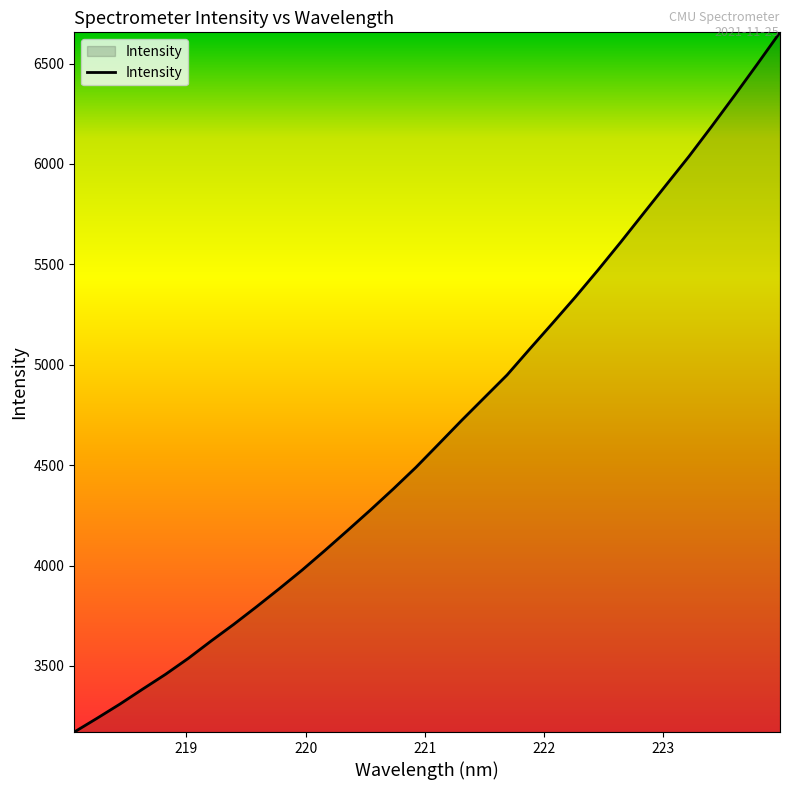

What is the minimum value shown in the chart?

3170.9